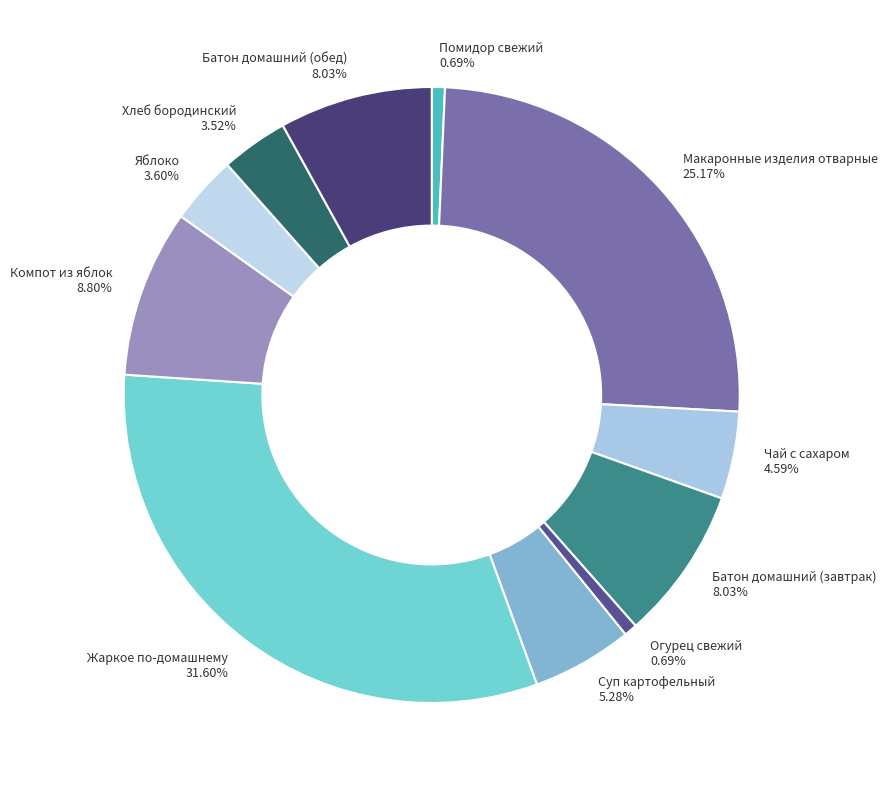

What is the ratio of the value at Суп картофельный to the value at Батон домашний (завтрак)?

0.7